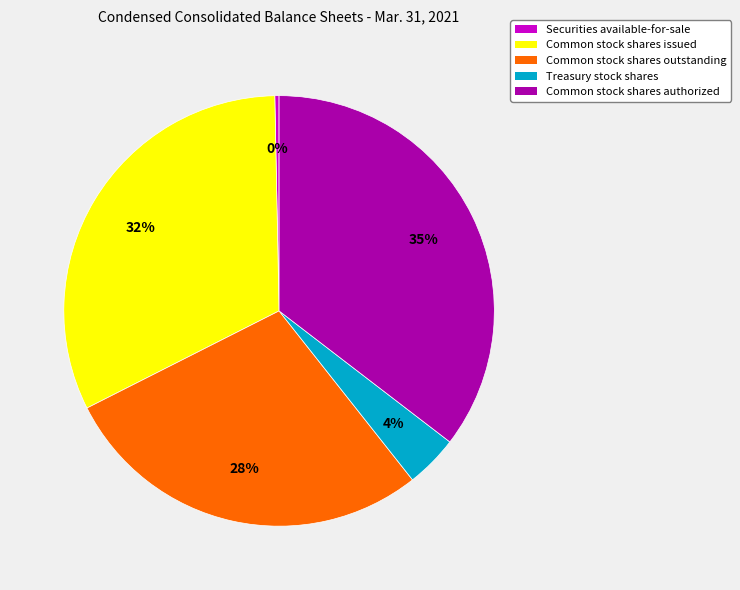

Is it true that Common stock shares outstanding is 34% of the pie?

False